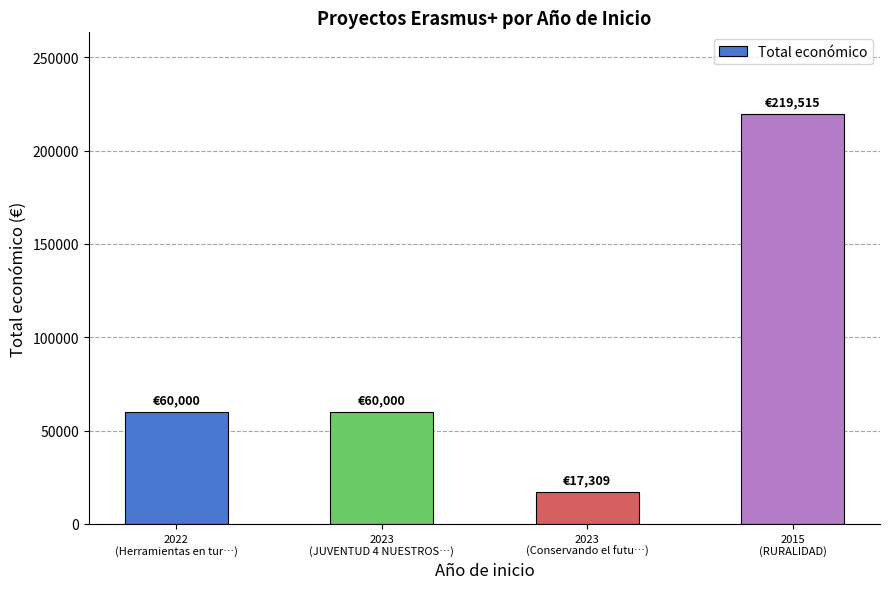

What is the change in value from 2022
(Herramientas en tur…) to 2023
(Conservando el futu…)?

-42691